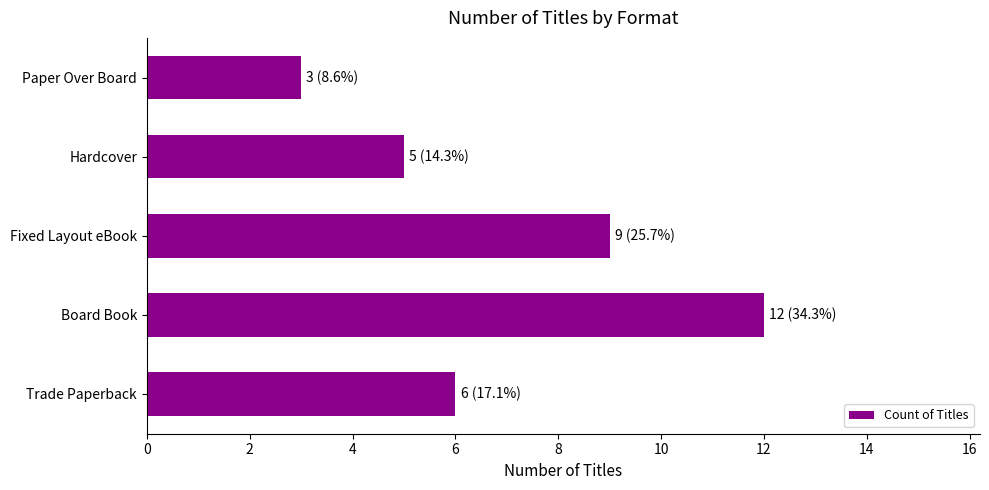

Which has a higher value, Fixed Layout eBook or Paper Over Board?

Fixed Layout eBook